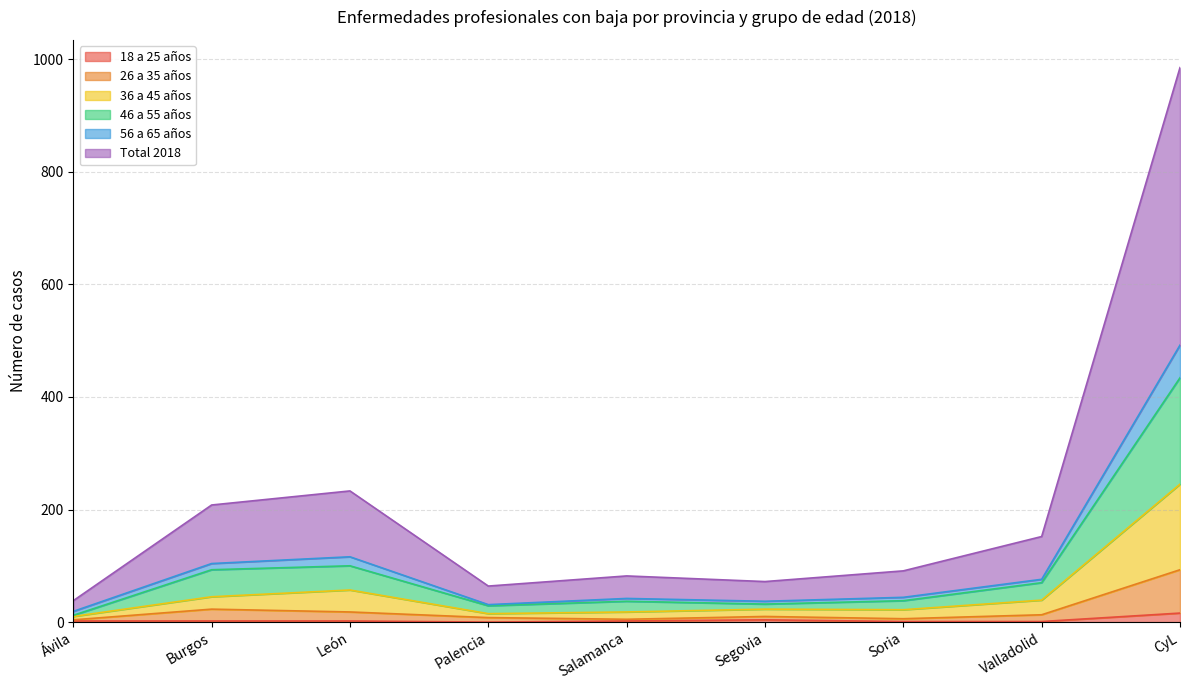

Reading left to right, extract all data points from this chart.

18 a 25 años: 2	2	2	0	2	4	1	1	16
26 a 35 años: 4	23	18	8	5	10	6	13	93
36 a 45 años: 10	45	57	15	18	23	22	39	245
46 a 55 años: 12	93	100	29	37	32	38	70	434
56 a 65 años: 19	104	116	31	42	37	44	76	492
Total 2018: 38	208	233	64	82	72	91	152	985